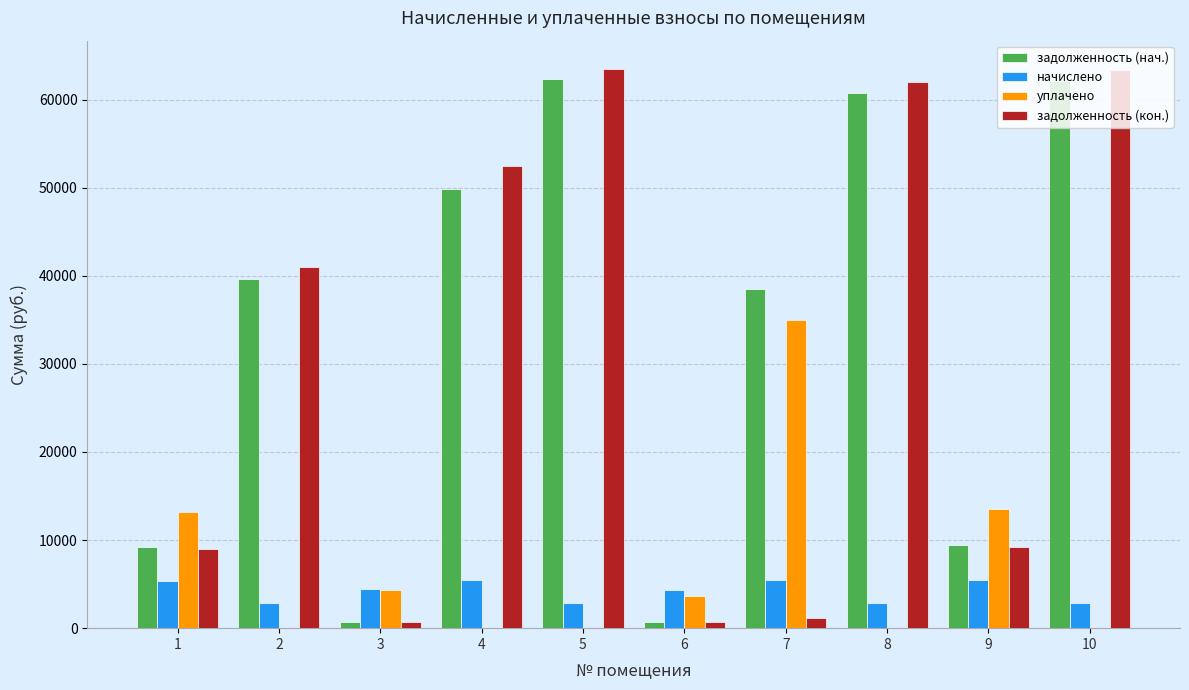

At which label does задолженность (кон.) first exceed 40946?

2